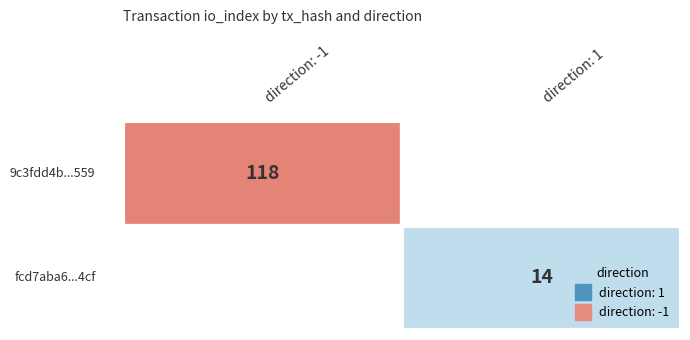

What is the total value across all series at io_index?

132